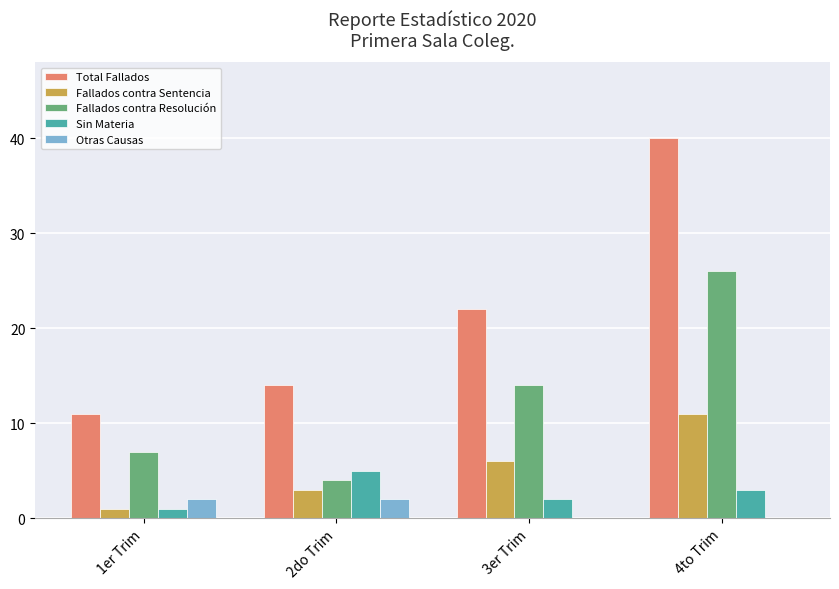

What is the sum of all Fallados contra Sentencia values?

21